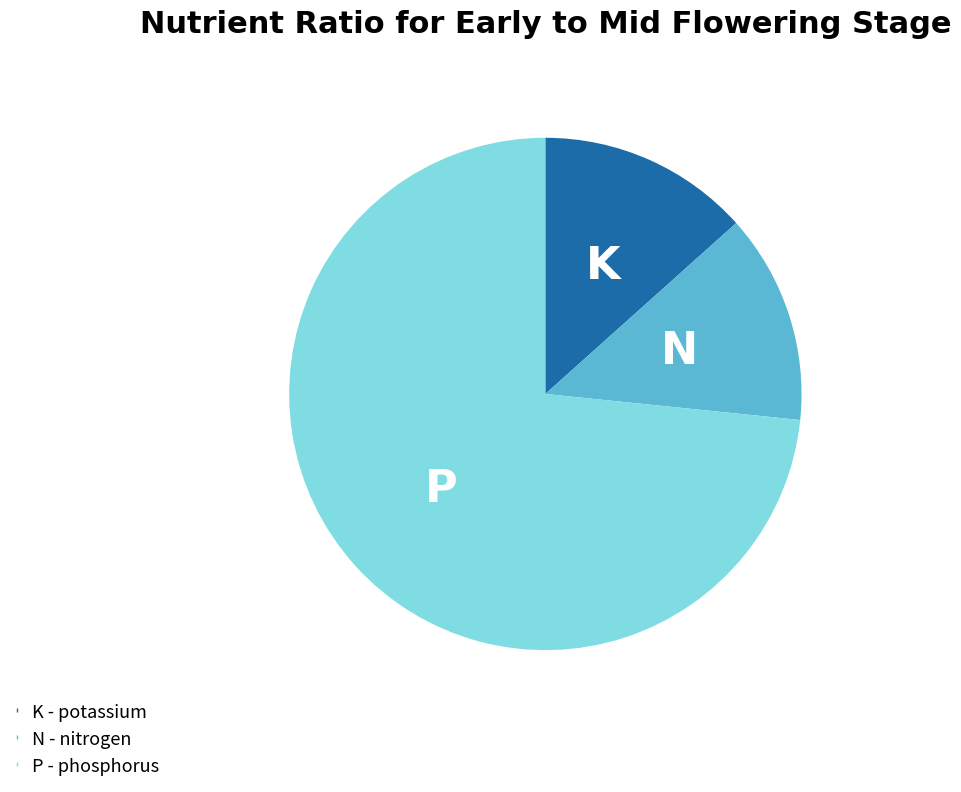

Is there a majority slice in this chart?

Yes